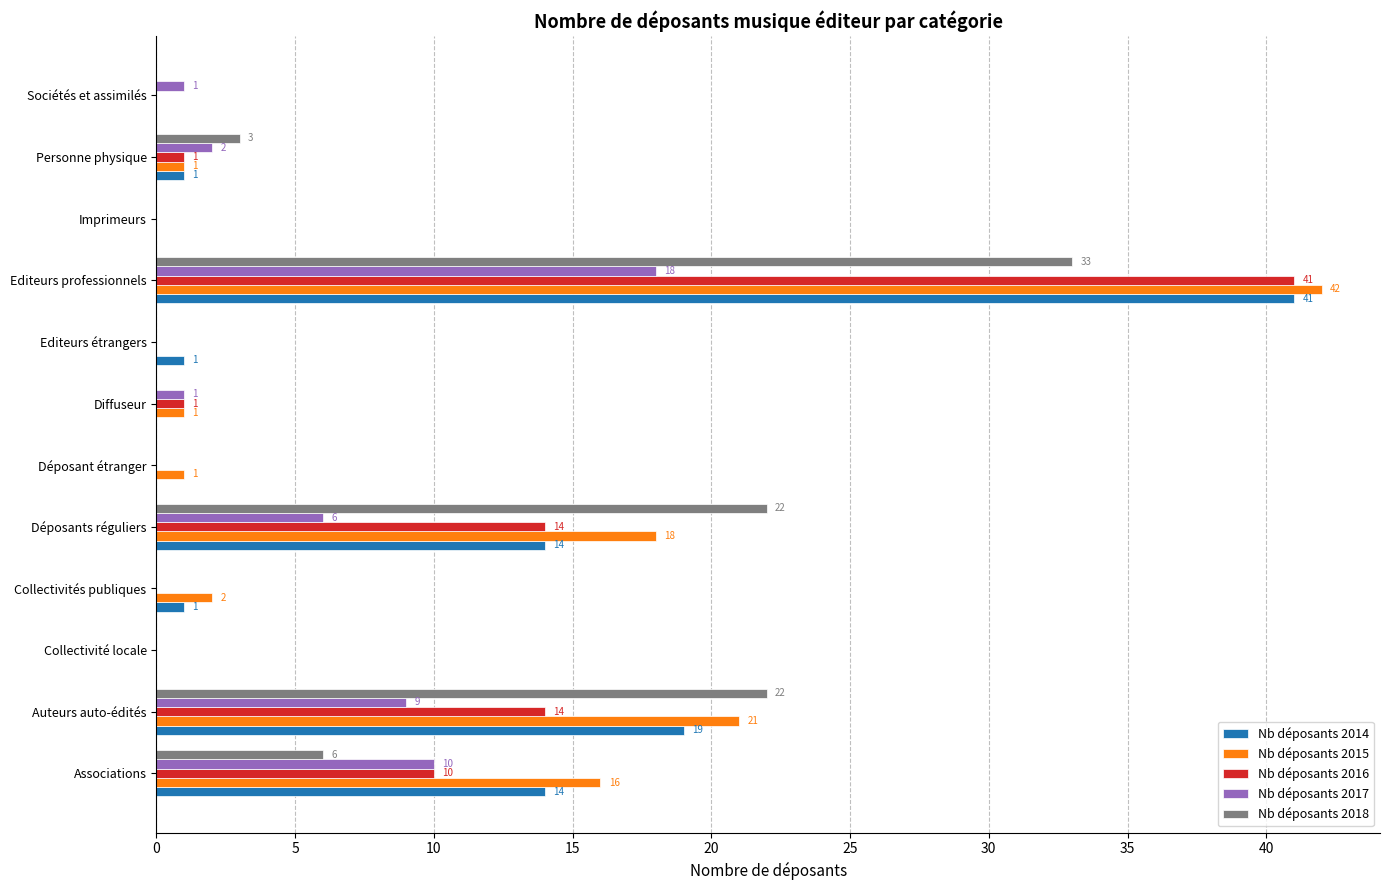

Between Diffuseur and Personne physique, which series saw the biggest shift?

Nb déposants 2018